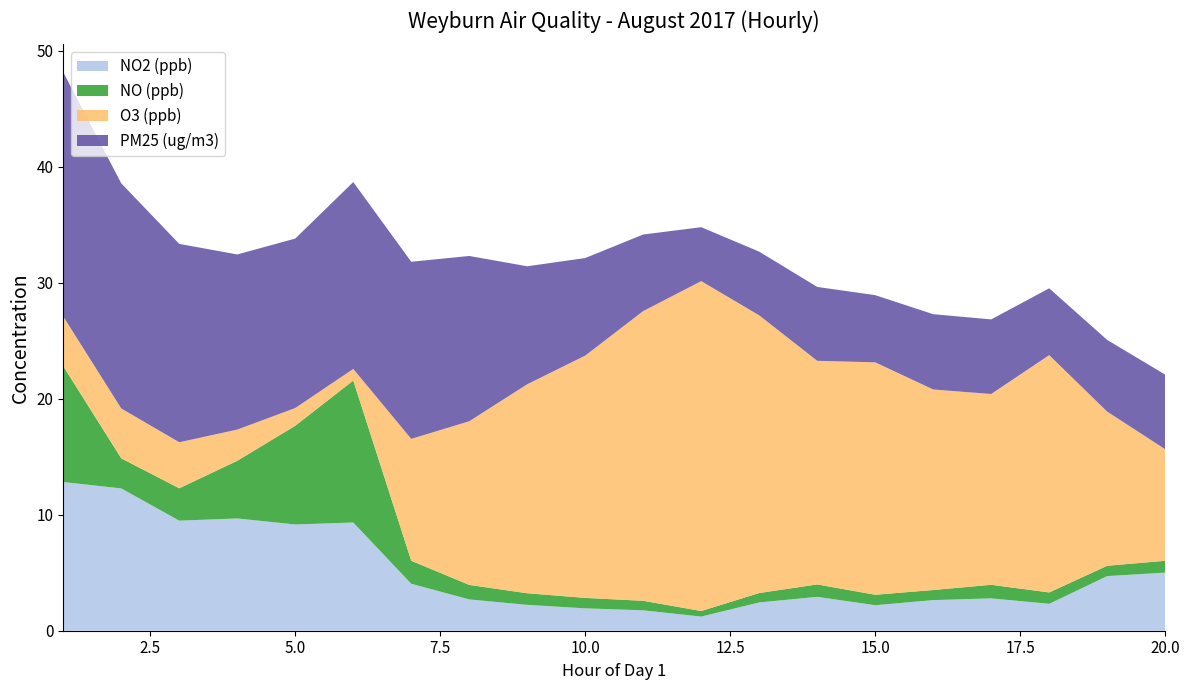

Reading left to right, list all the values displayed in this chart.

NO2 (ppb): 1=12.8	2=12.3	3=9.5	4=9.7	5=9.2	6=9.3	7=4.0	8=2.7	9=2.2	10=1.9	11=1.8	12=1.2	13=2.4	14=2.9	15=2.2	16=2.6	17=2.8	18=2.3	19=4.7	20=5.0
NO (ppb): 1=10.0	2=2.6	3=2.8	4=5.0	5=8.5	6=12.2	7=2.0	8=1.2	9=1.0	10=0.9	11=0.8	12=0.5	13=0.8	14=1.1	15=0.9	16=0.9	17=1.2	18=1.0	19=0.9	20=1.0
O3 (ppb): 1=4.3	2=4.3	3=4.0	4=2.7	5=1.5	6=1.0	7=10.5	8=14.1	9=18.0	10=20.9	11=25.0	12=28.4	13=23.9	14=19.3	15=20.0	16=17.3	17=16.4	18=20.5	19=13.3	20=9.6
PM25 (ug/m3): 1=21.1	2=19.4	3=17.1	4=15.1	5=14.6	6=16.1	7=15.3	8=14.2	9=10.2	10=8.4	11=6.6	12=4.7	13=5.5	14=6.4	15=5.8	16=6.5	17=6.4	18=5.8	19=6.2	20=6.4